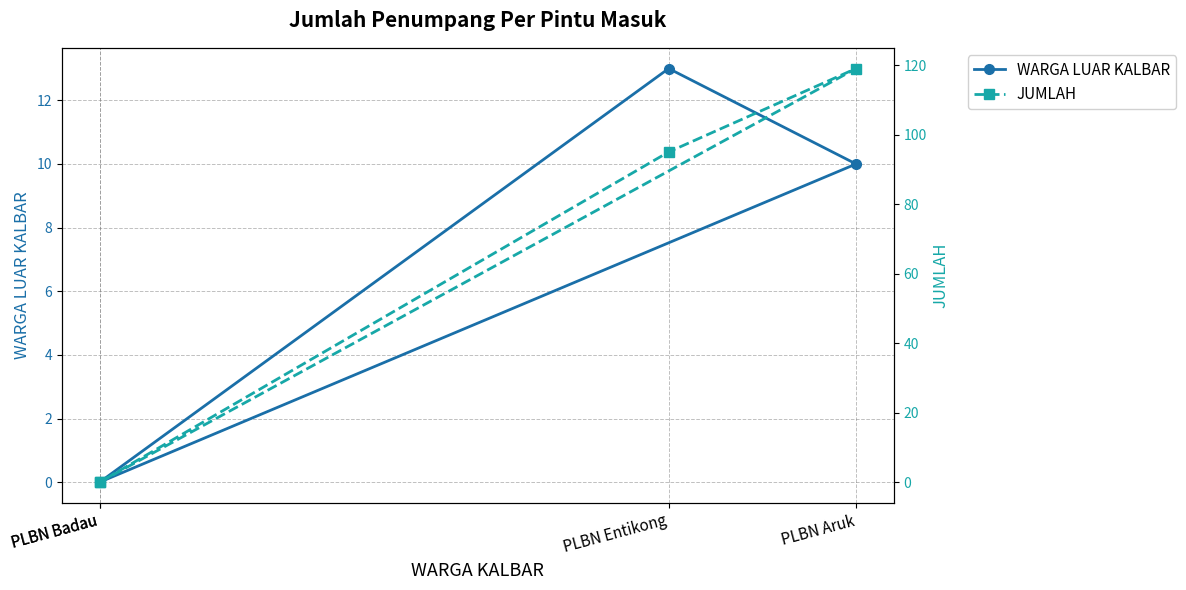

At which category does the chart reach its peak across all series?

PLBN Aruk